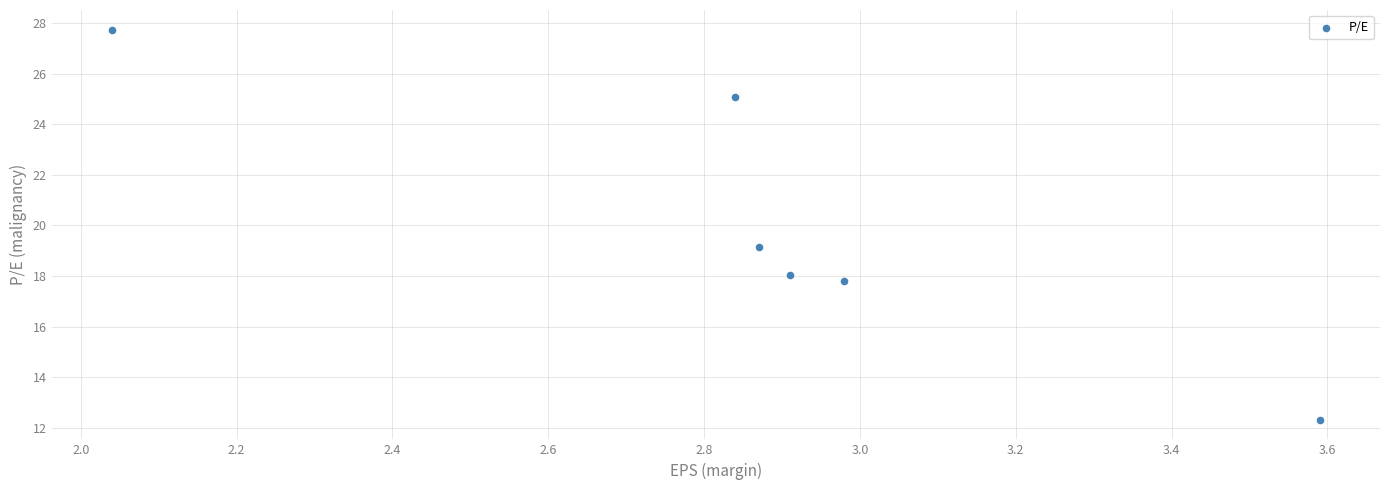

What is the average Y value?

20.0